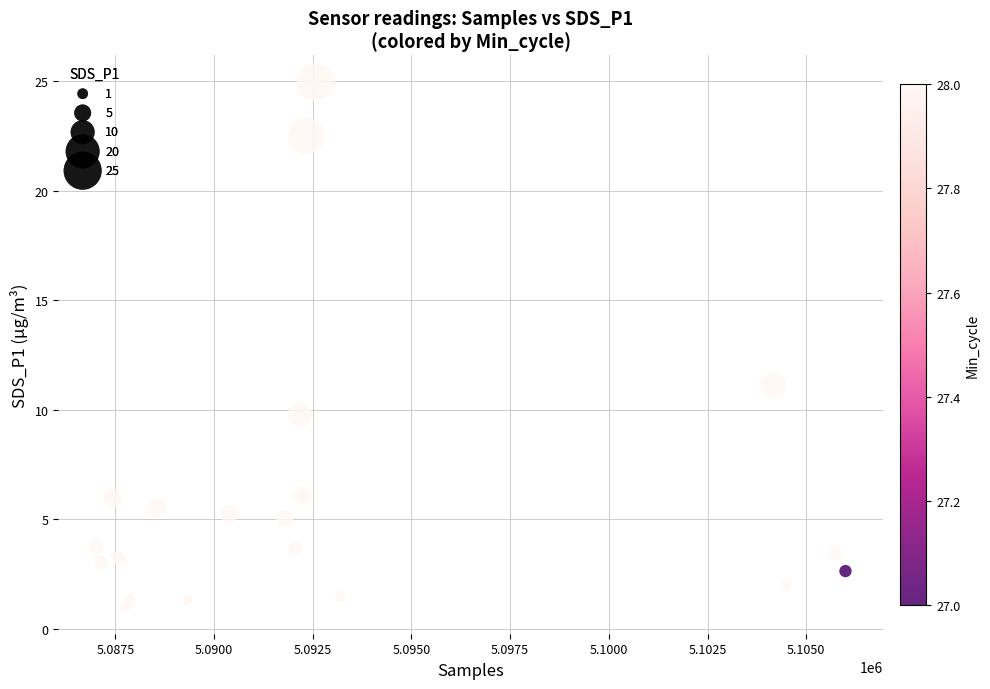

What Y value in the scatter plot is closest to 12?

11.1